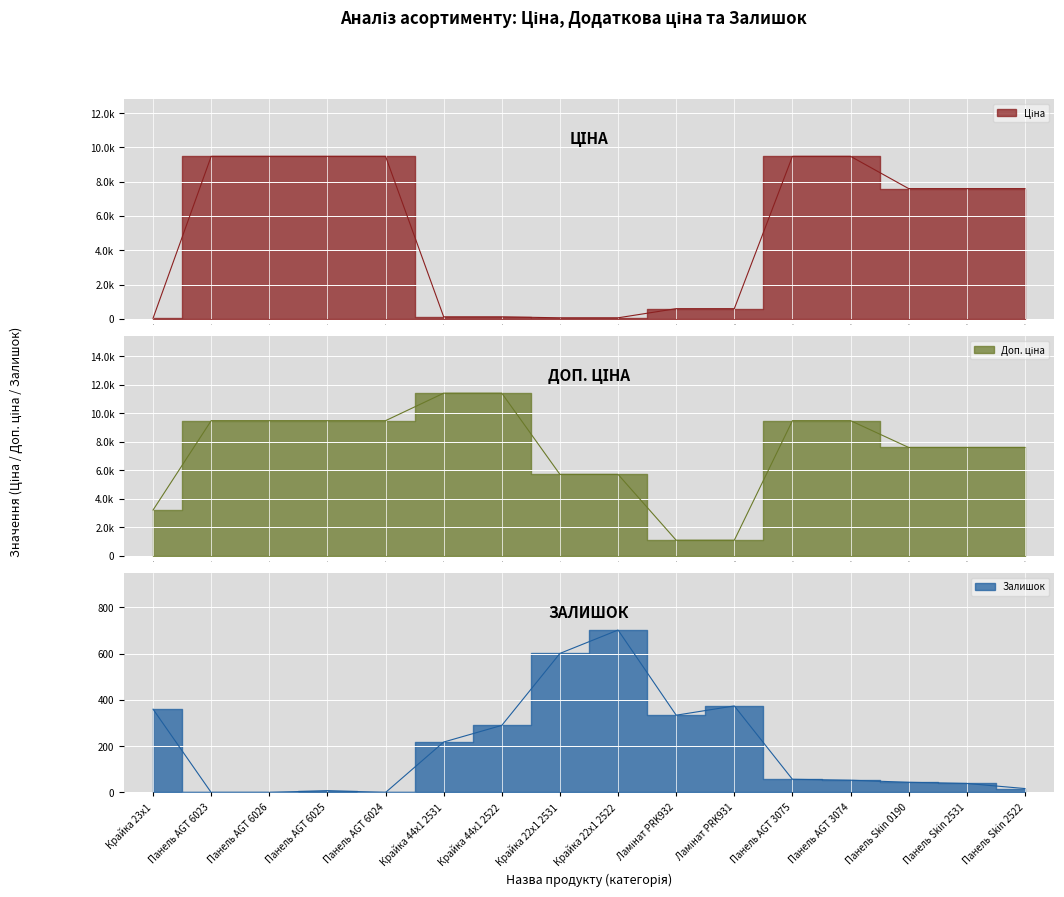

How many series are shown in this chart?

3